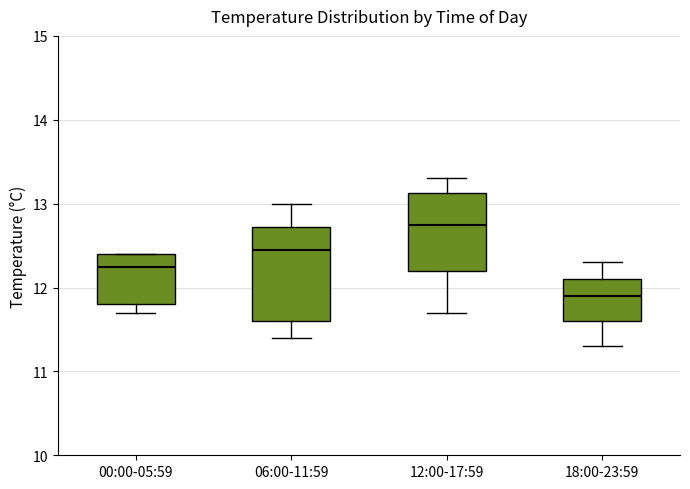

Reading left to right, transcribe this box plot: for each box, give where its median line is, the range the box spans, and where its two whiskers end, as read against the y-axis. The values are not printed on the chart, so give them approximately, as read against the axis.

00:00-05:59: median 12.3, box 11.8 to 12.4, whiskers 11.7 to 12.4
06:00-11:59: median 12.5, box 11.6 to 12.7, whiskers 11.4 to 13.0
12:00-17:59: median 12.8, box 12.2 to 13.1, whiskers 11.7 to 13.3
18:00-23:59: median 11.9, box 11.6 to 12.1, whiskers 11.3 to 12.3